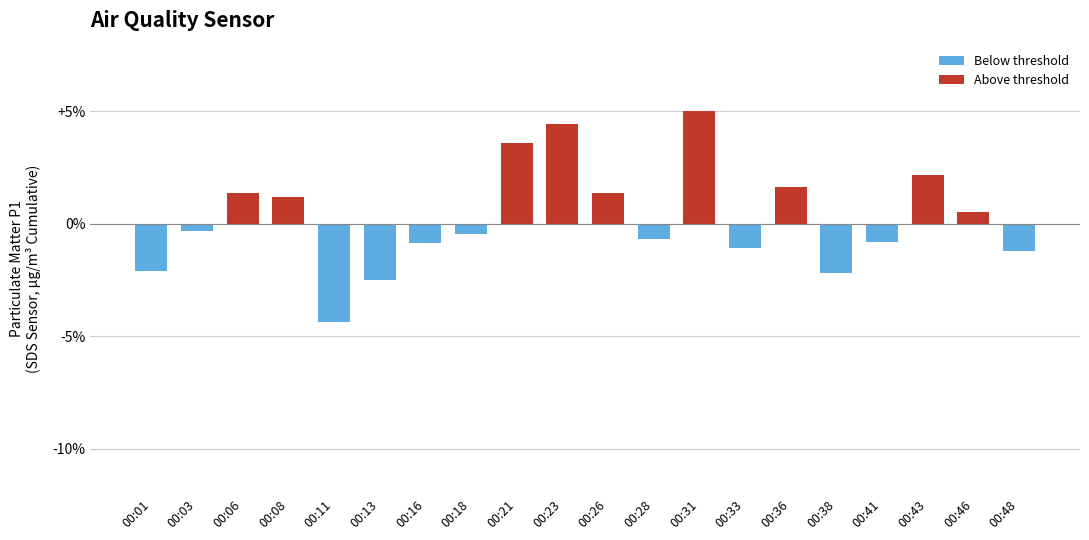

Which has a higher value, 00:23 or 00:46?

00:23